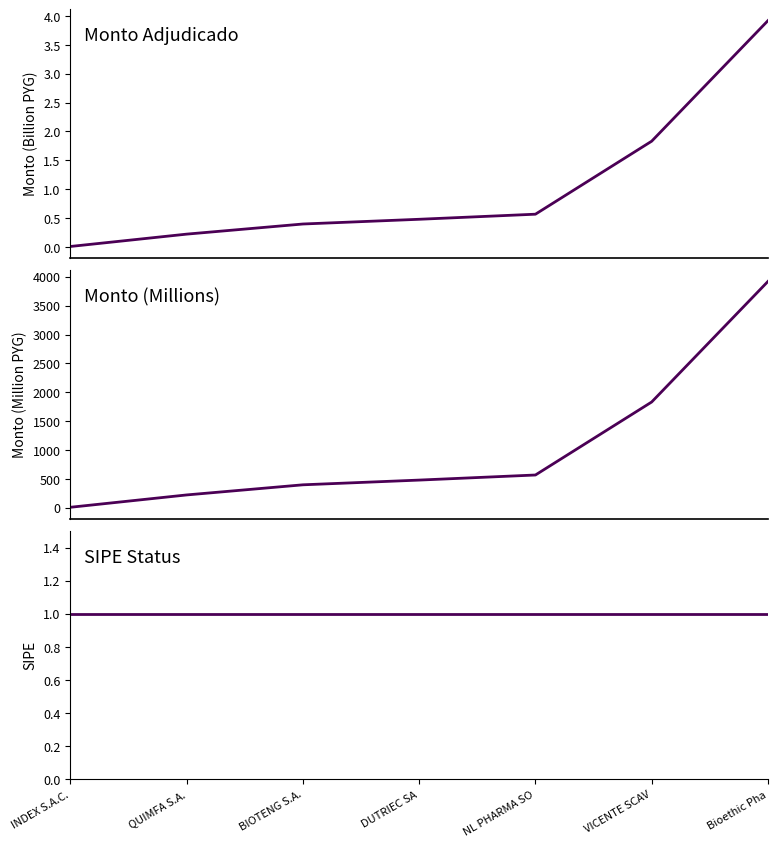

Reading left to right, list all the values displayed in this chart.

monto_adjudicado: INDEX S.A.C.=0.0	QUIMFA S.A.=0.2	BIOTENG S.A.=0.4	DUTRIEC SA=0.5	NL PHARMA SO=0.6	VICENTE SCAV=1.8	Bioethic Pha=3.9
monto_millones: INDEX S.A.C.=8.0	QUIMFA S.A.=221.7	BIOTENG S.A.=397.1	DUTRIEC SA=479.0	NL PHARMA SO=567.0	VICENTE SCAV=1831.6	Bioethic Pha=3919.8